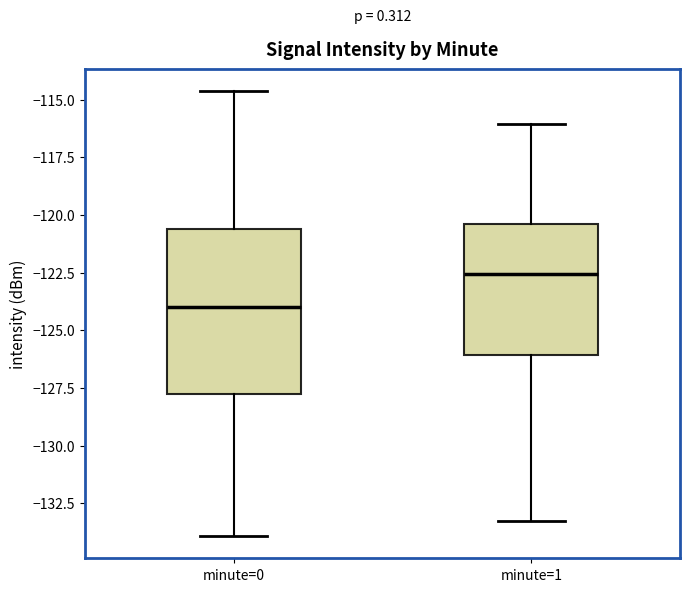

Reading left to right, read every box against the y-axis: the position of its median line, the range the box covers, and the ends of its whiskers. The values are not printed on the chart, so give them approximately, as read against the axis.

minute=0: median -124.0, box -127.5 to -120.5, whiskers -134.0 to -114.5
minute=1: median -122.5, box -126.0 to -120.5, whiskers -133.5 to -116.0